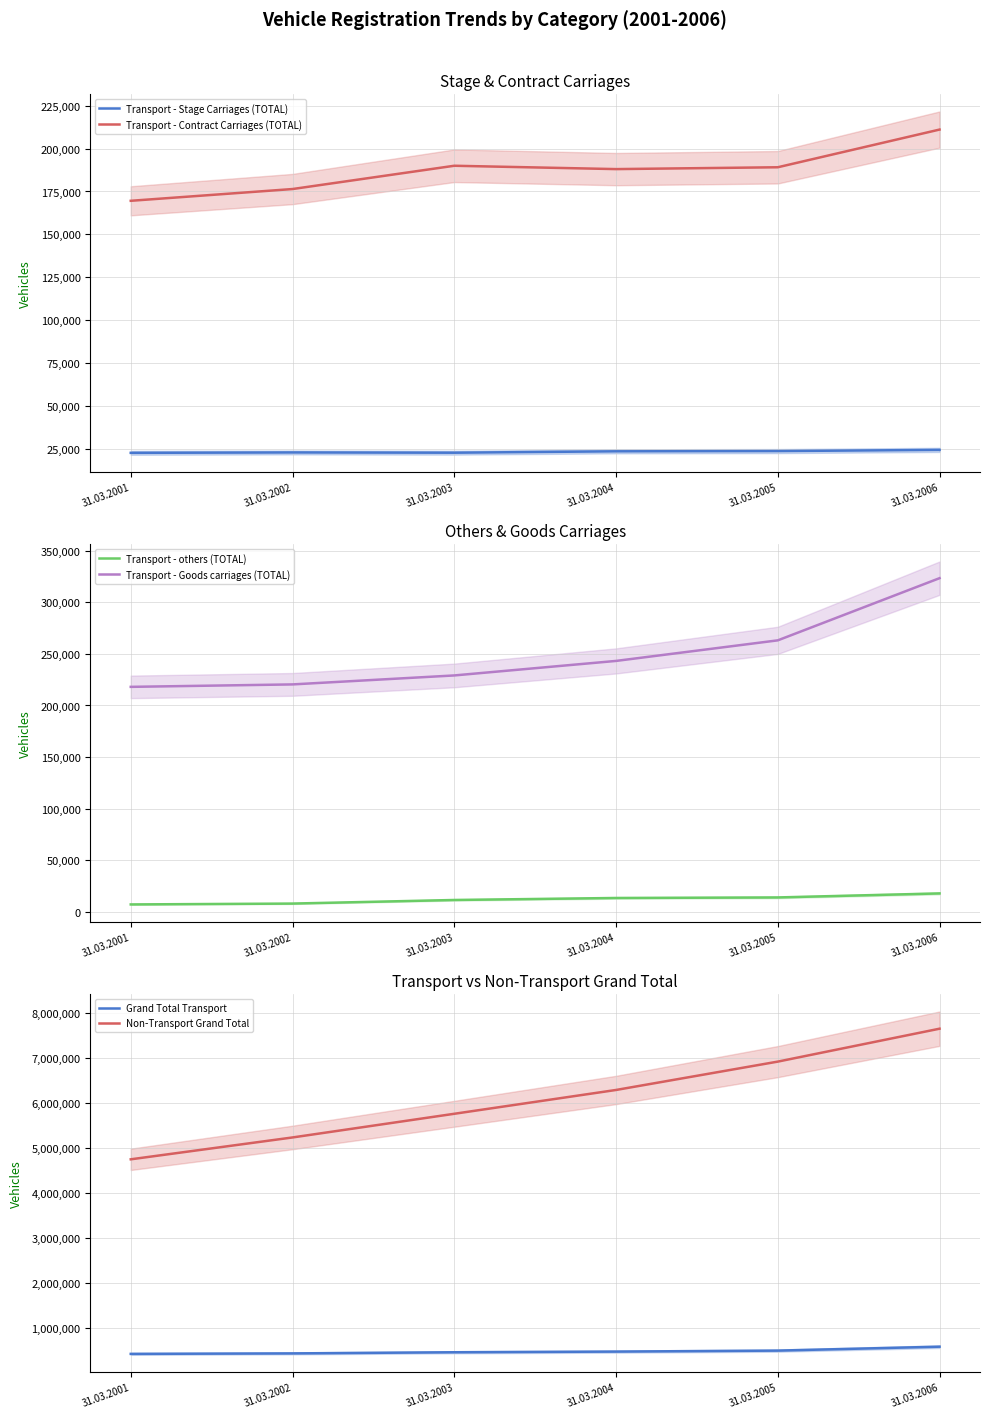

Rank the categories by Non-Transport Grand Total value from highest to lowest.

31.03.2006, 31.03.2005, 31.03.2004, 31.03.2003, 31.03.2002, 31.03.2001